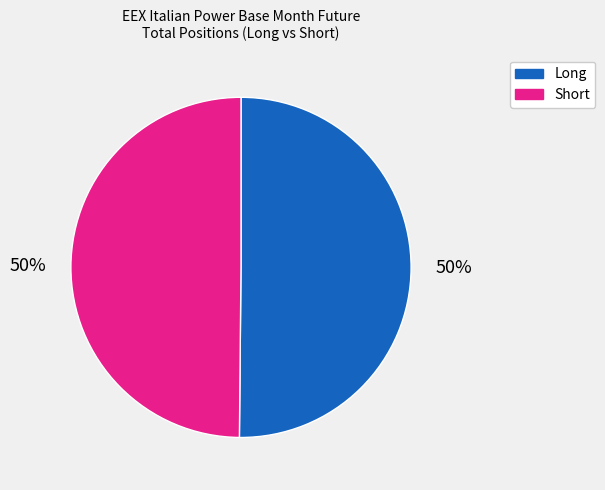

Is the sum of Long and Short greater than half?

Yes